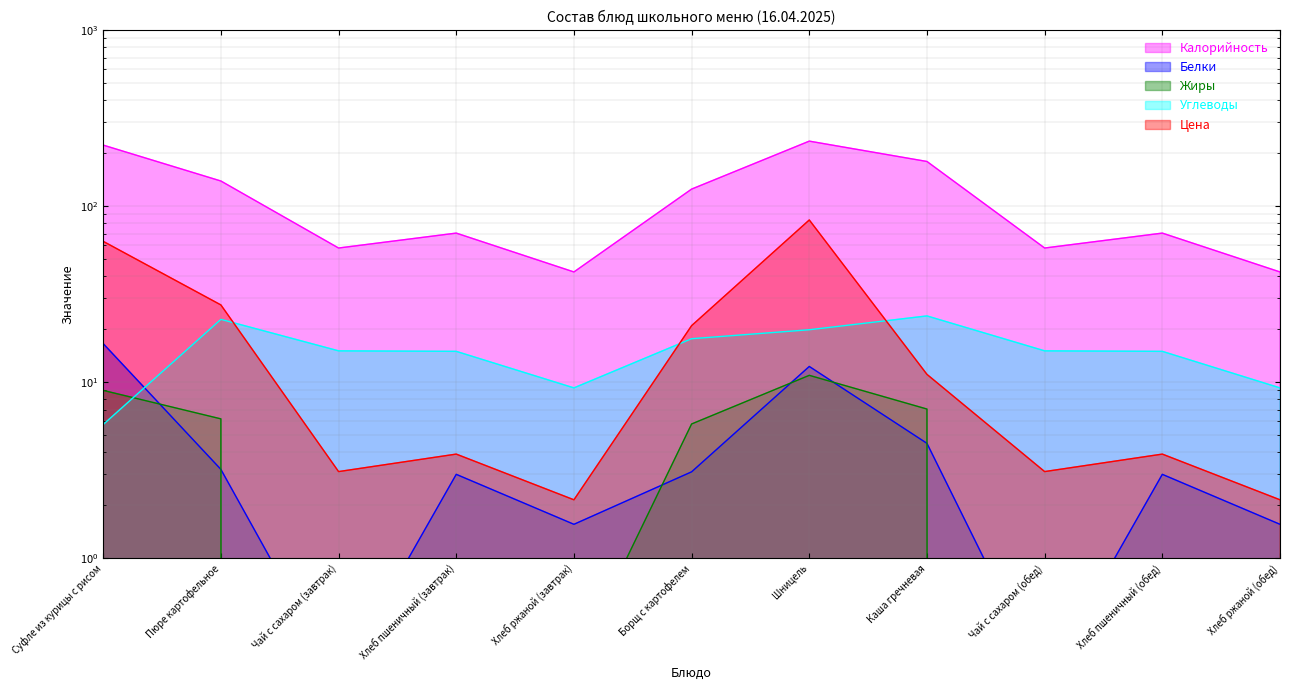

True or false: Белки and Калорийность cross at least once.

False